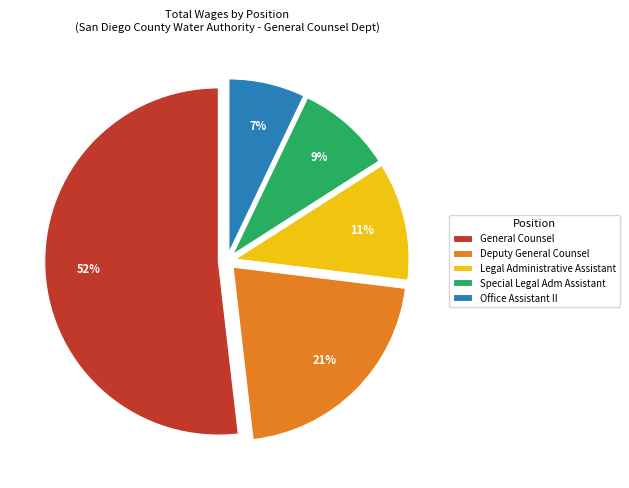

Is the sum of Legal Administrative Assistant and Special Legal Adm Assistant greater than half?

No